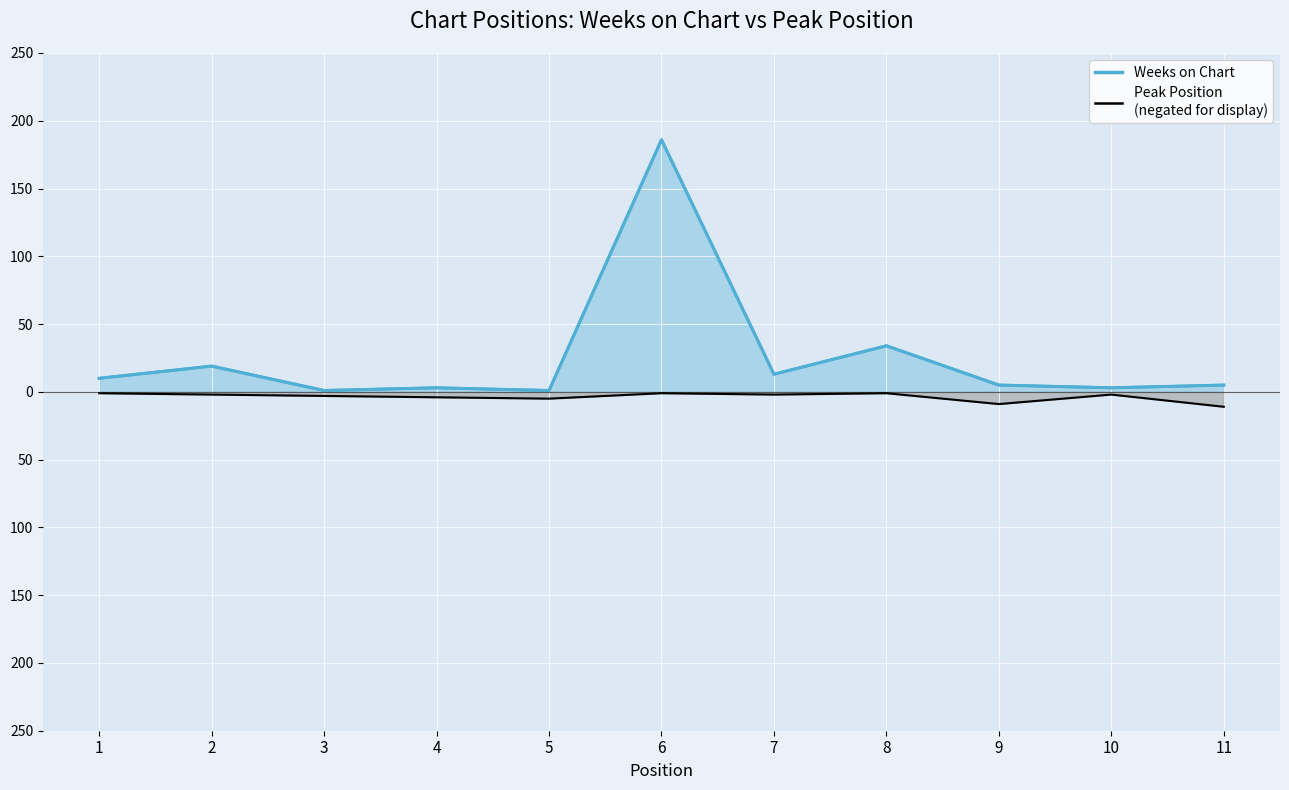

How many data points in Weeks on Chart are above 5?

5